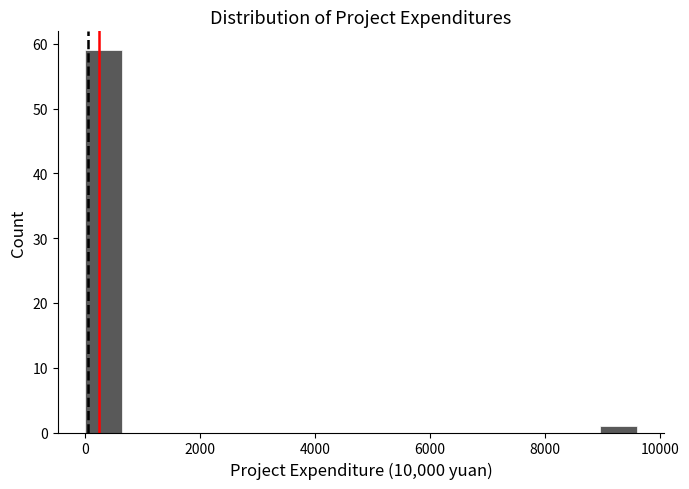

Read against the x-axis, roughly where is the centre of the tallest bar?

400